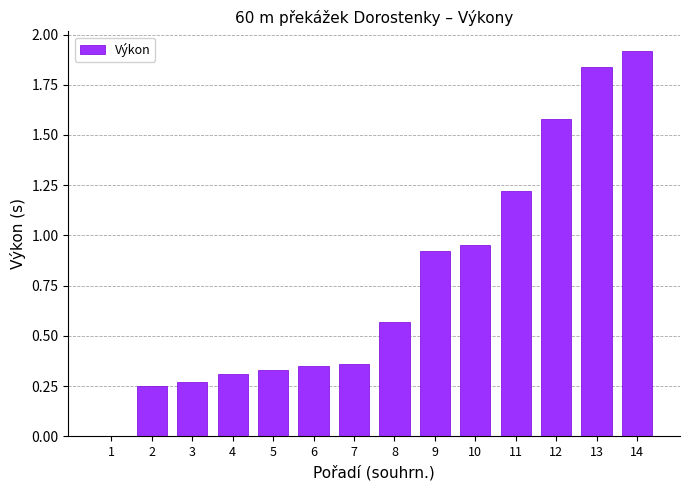

What is the greatest value displayed?

1.9